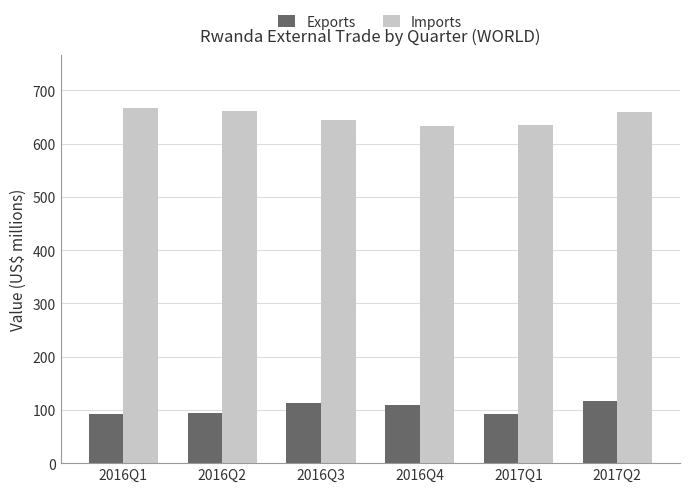

Which series has the largest total across all categories?

Imports